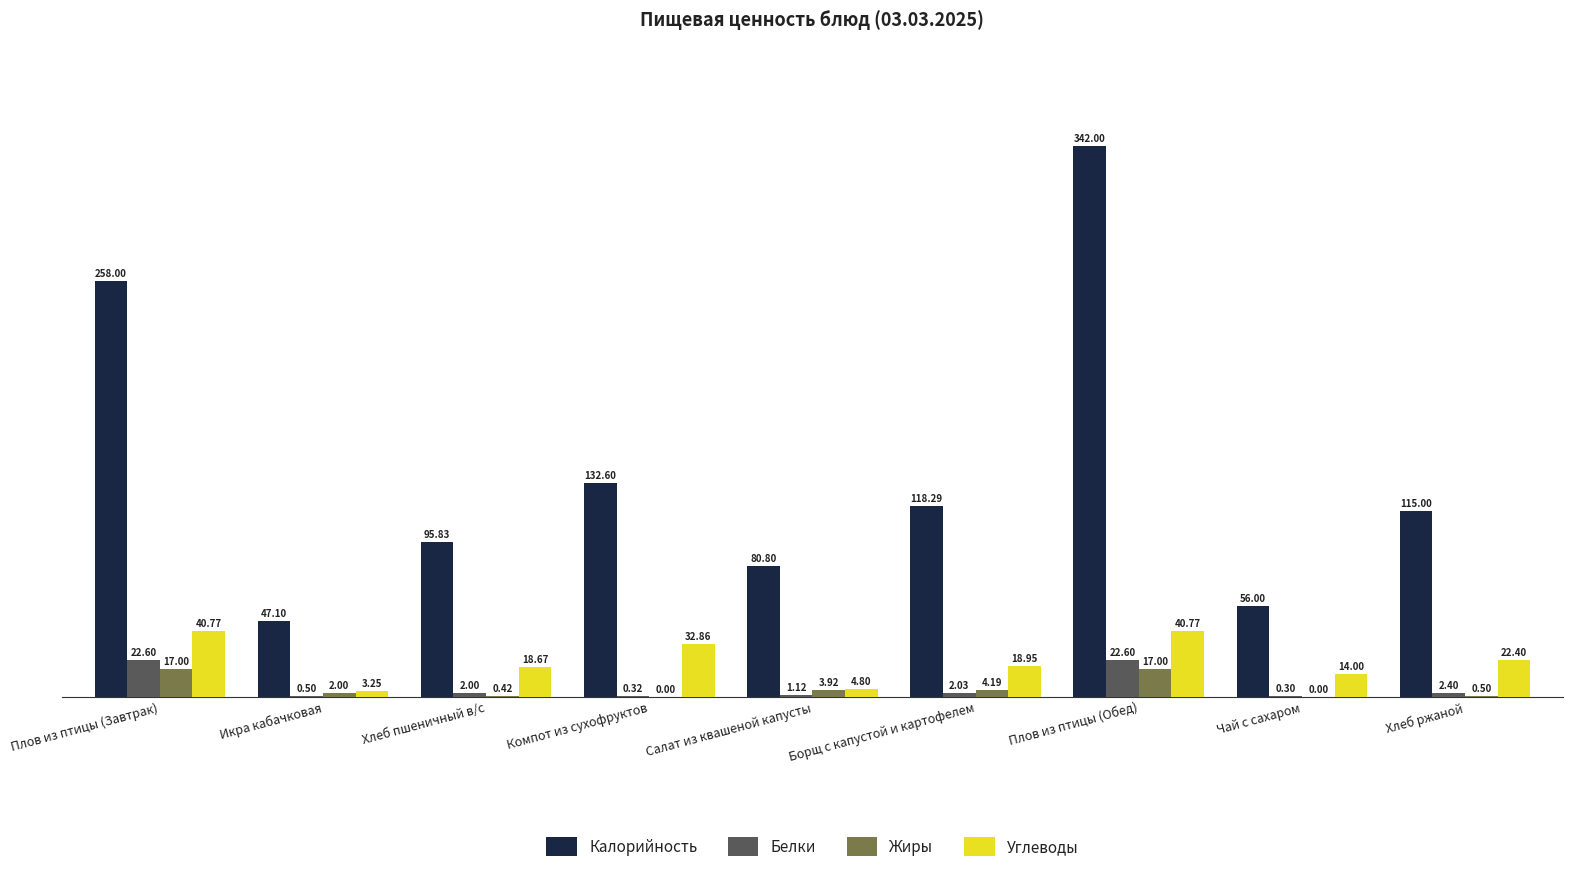

What is the sum of the Калорийность values at Чай с сахаром and Хлеб ржаной?

171.0